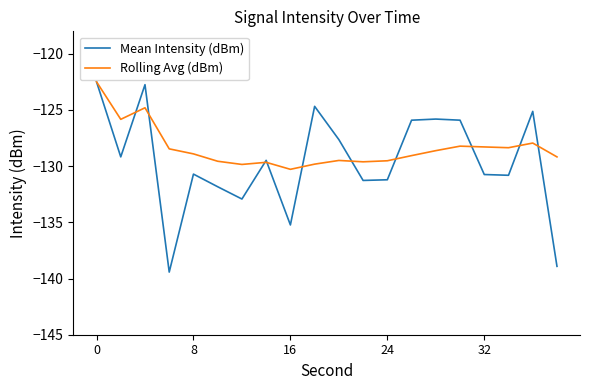

What is the average value of the Rolling Avg (dBm) series?

-128.4